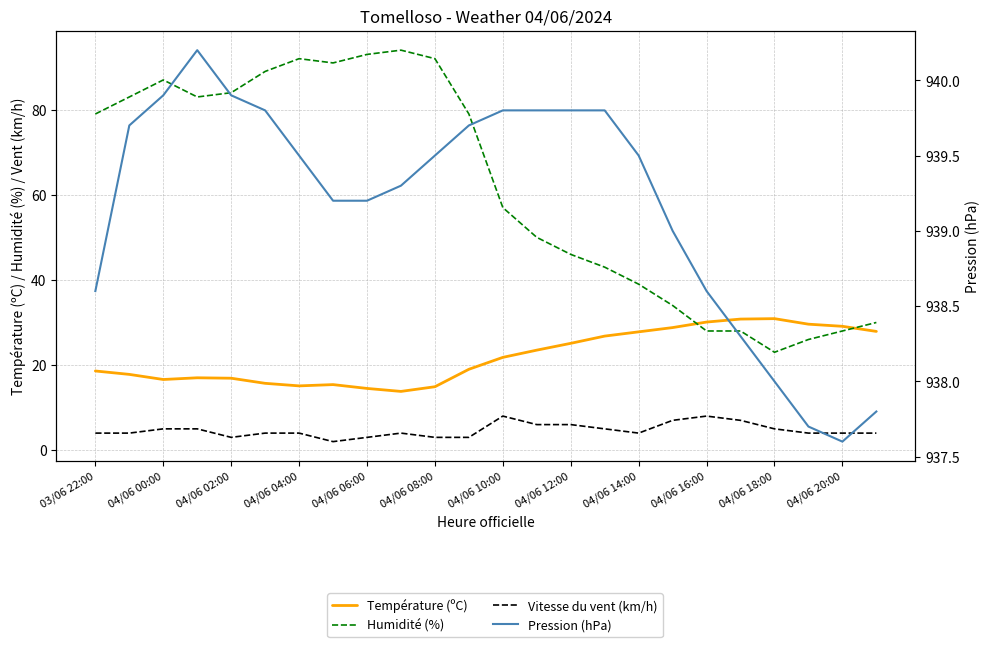

True or false: Humidité (%) and Vitesse du vent (km/h) cross at least once.

False